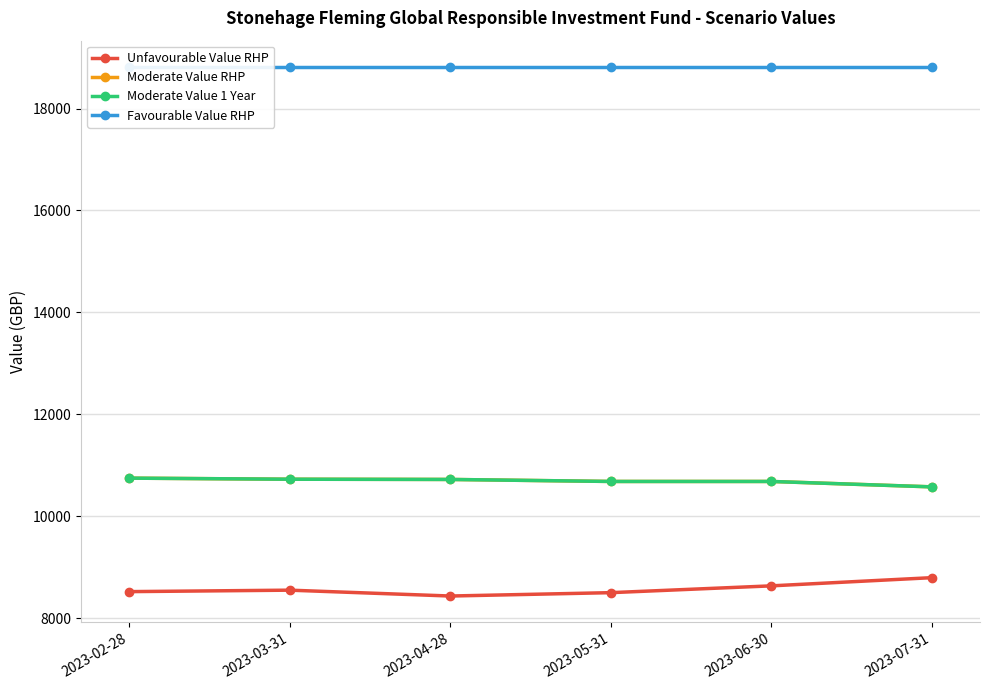

Between 2023-06-30 and 2023-02-28, which is larger?

2023-06-30